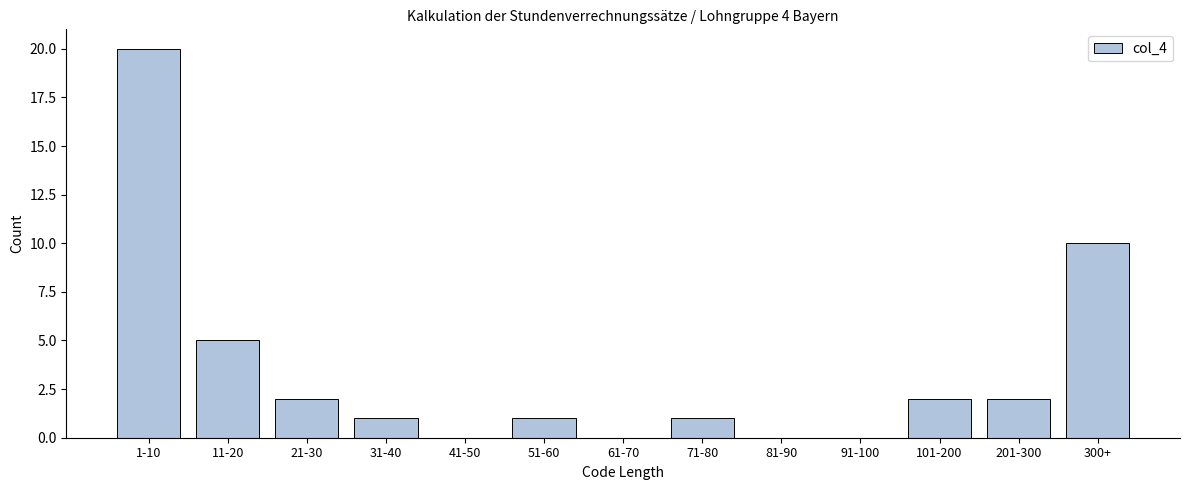

Reading right to left, extract all data points from this chart.

300+=10	201-300=2	101-200=2	91-100=0	81-90=0	71-80=1	61-70=0	51-60=1	41-50=0	31-40=1	21-30=2	11-20=5	1-10=20